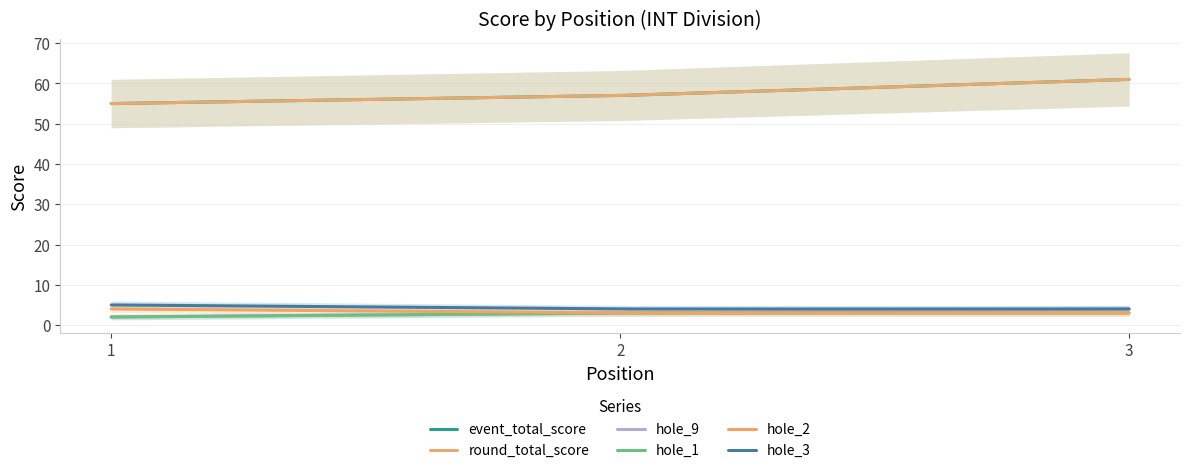

How many distinct data groups are displayed?

6